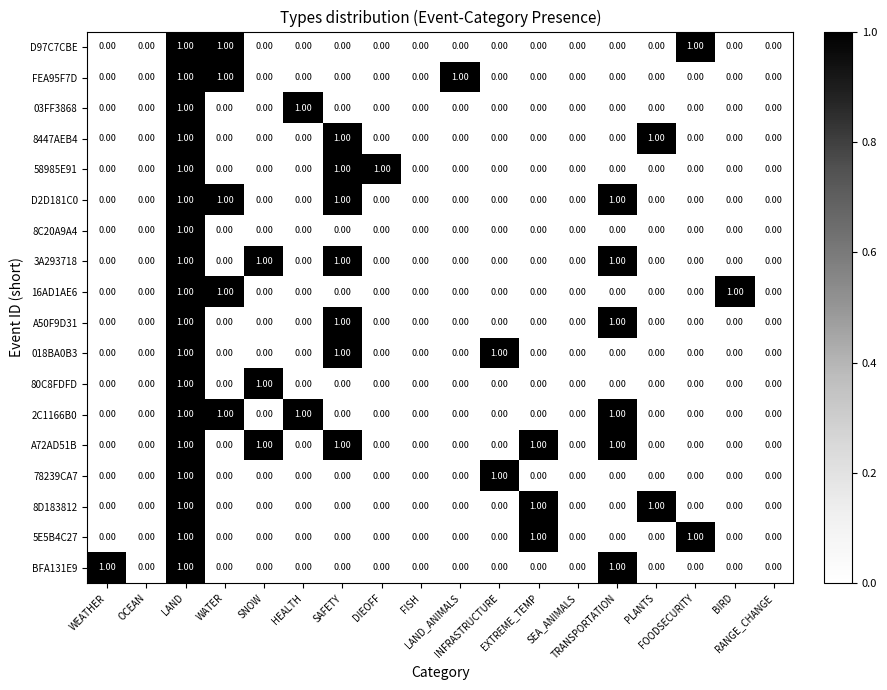

Which series has the largest total across all categories?

A72AD51B